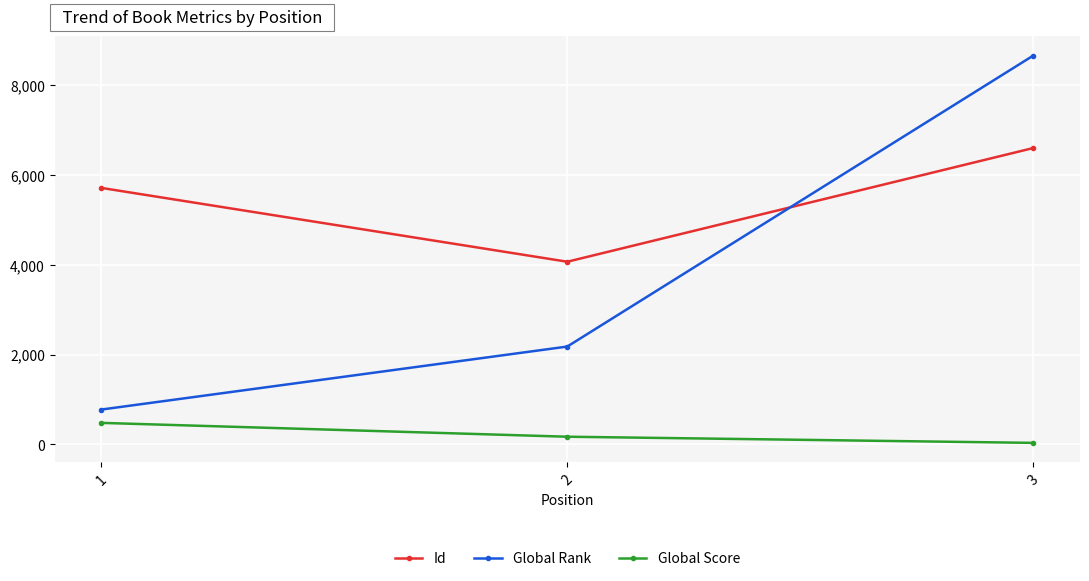

Which series has the widest spread of values?

Global Rank